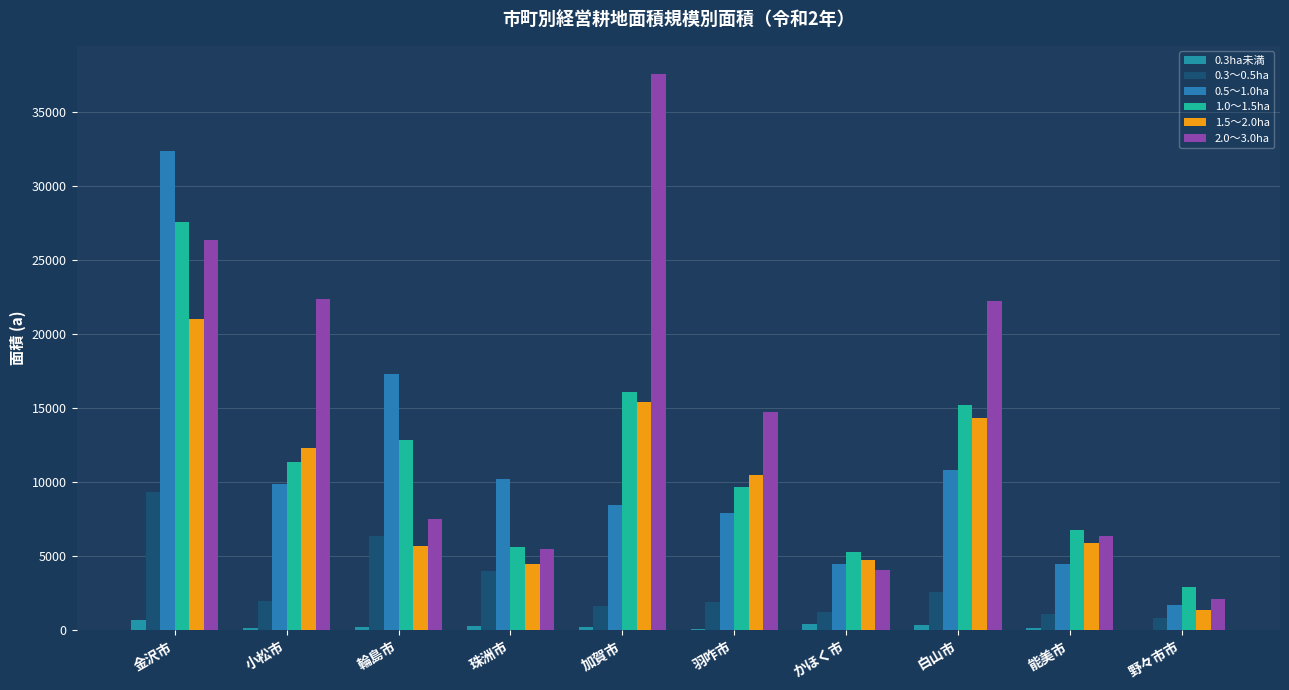

At which label does 0.5～1.0ha first exceed 9881?

金沢市